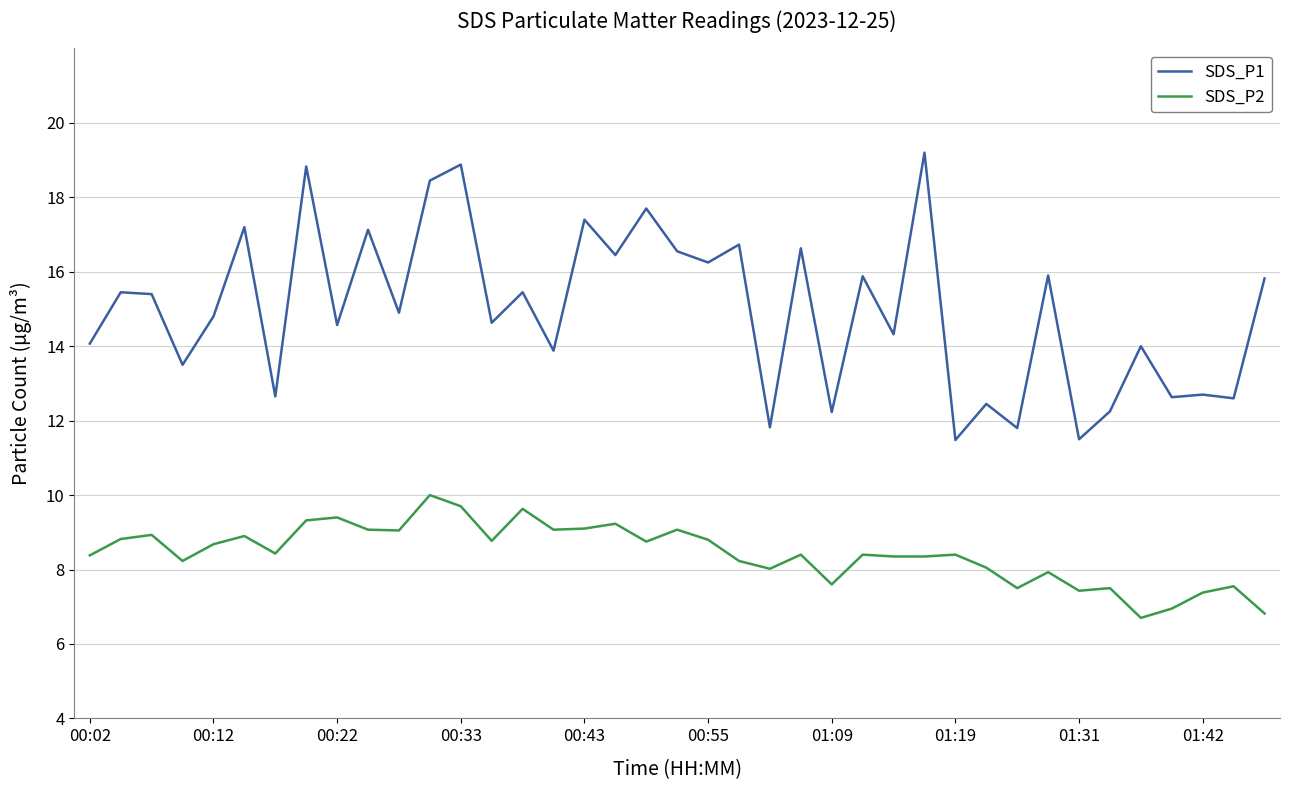

What is the minimum value shown in the chart?

6.7